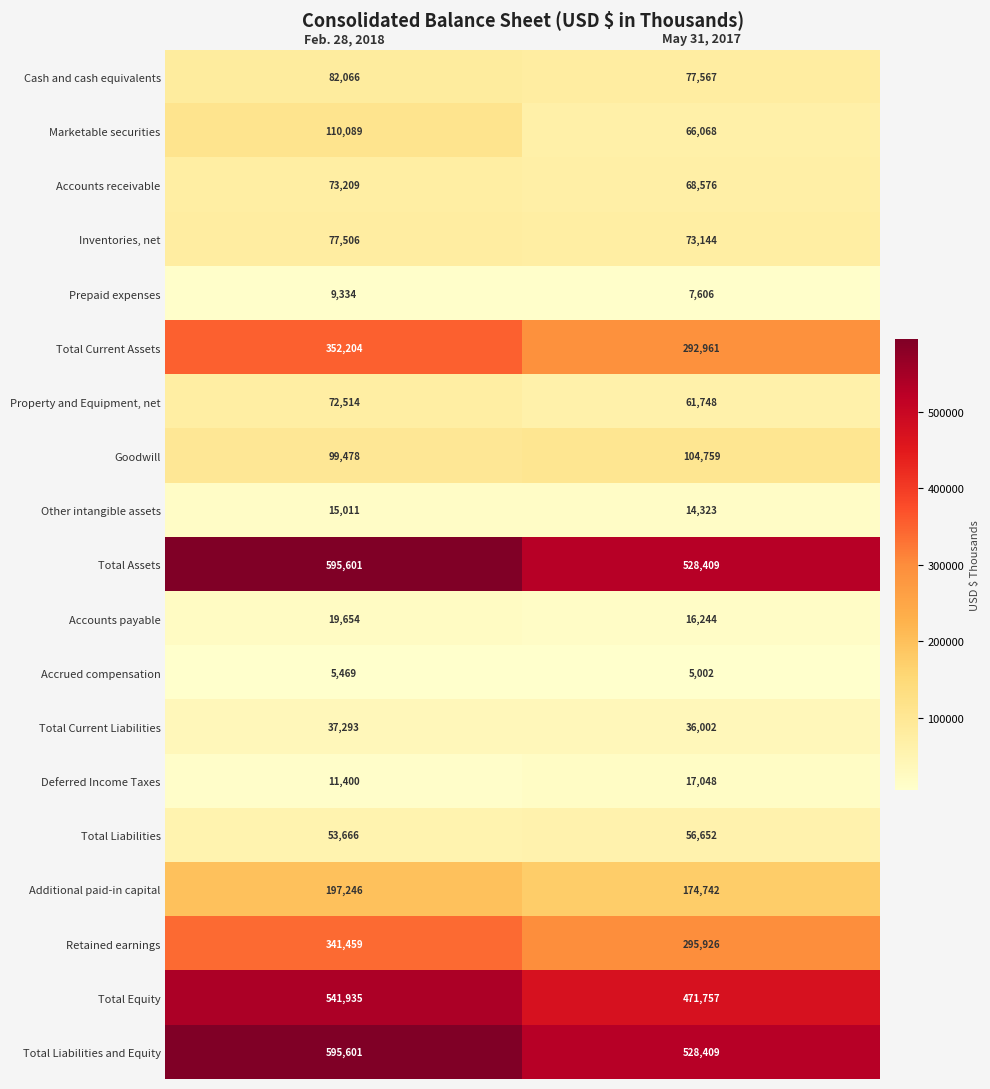

Which series has the widest spread of values?

Total Equity